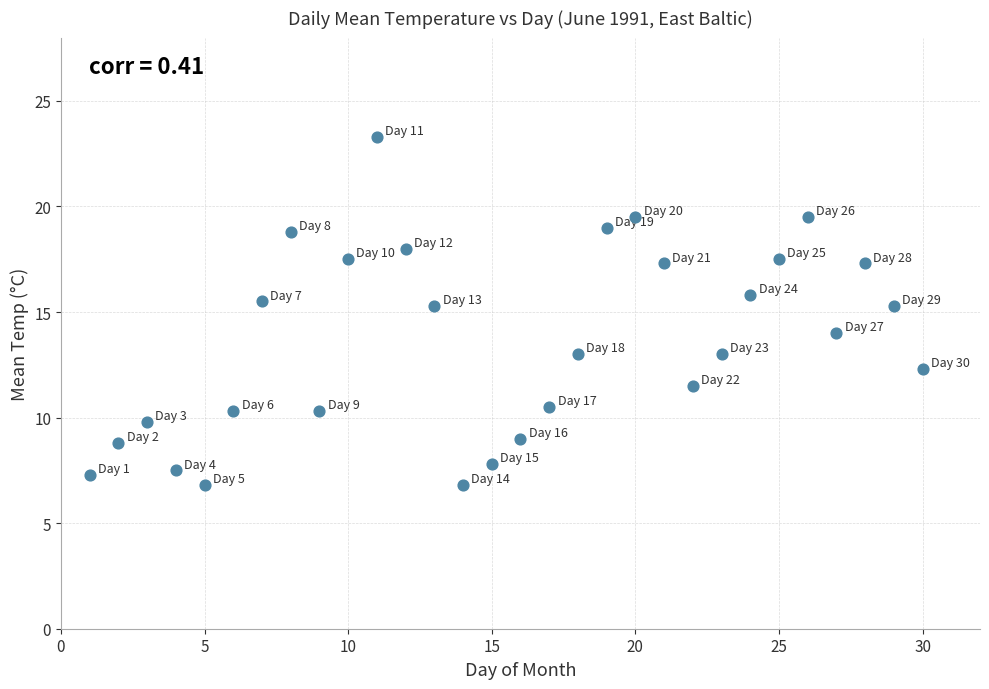

What is the range of X values (max minus min)?

29.0